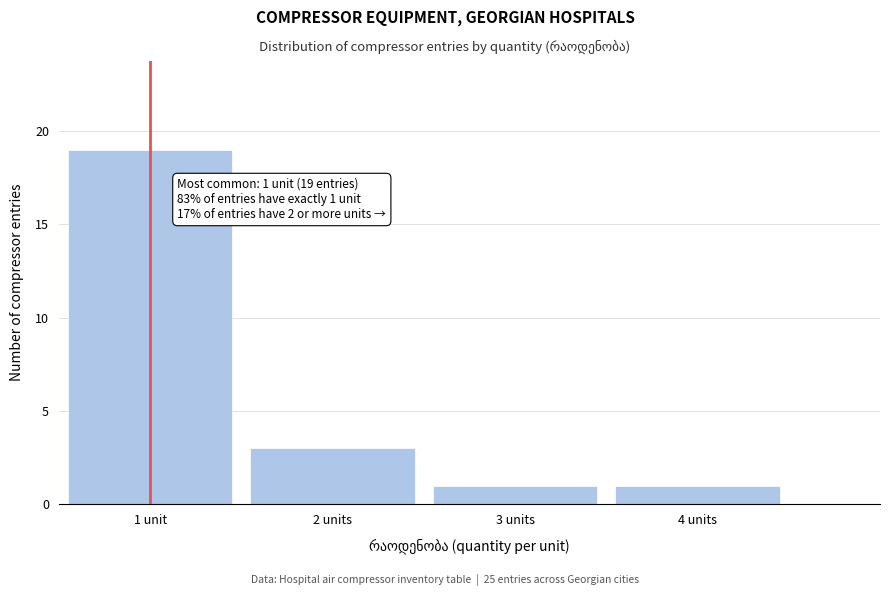

Reading right to left, list all the values displayed in this chart.

4 units=1	3 units=1	2 units=3	1 unit=19